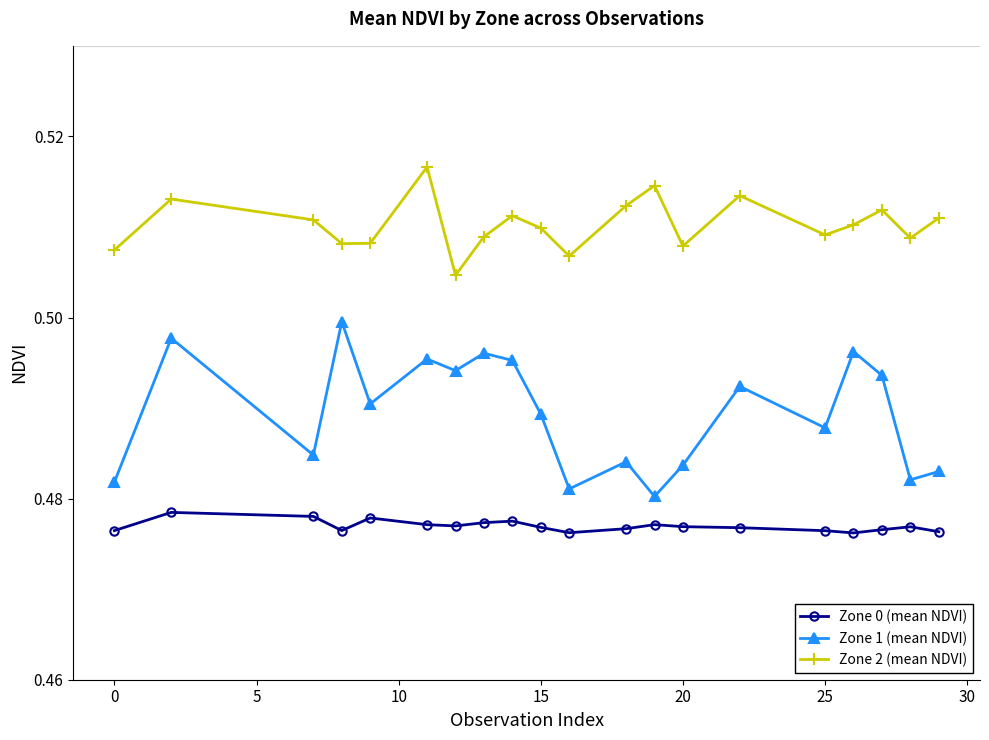

True or false: Zone 0 (mean NDVI) and Zone 1 (mean NDVI) cross at least once.

False